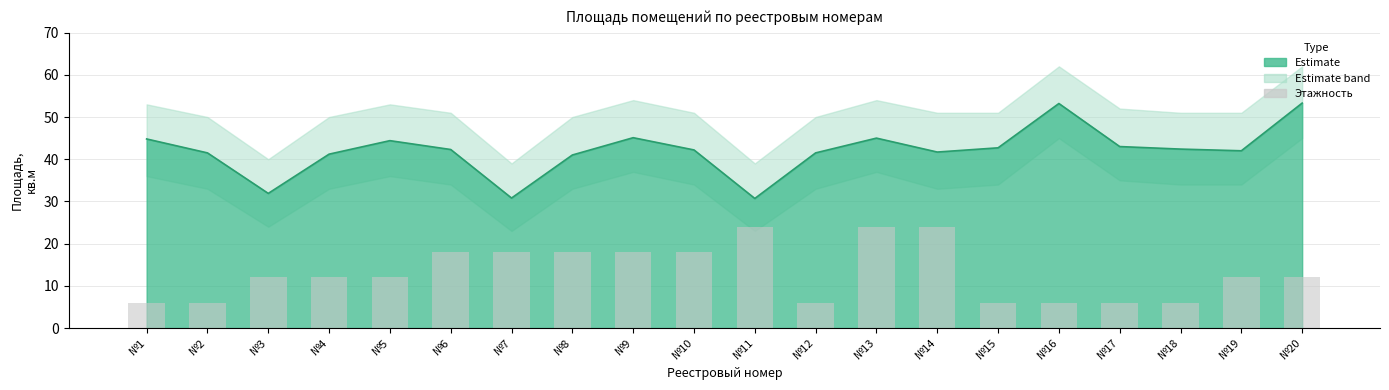

Which has a higher value, №15 or №14?

№14